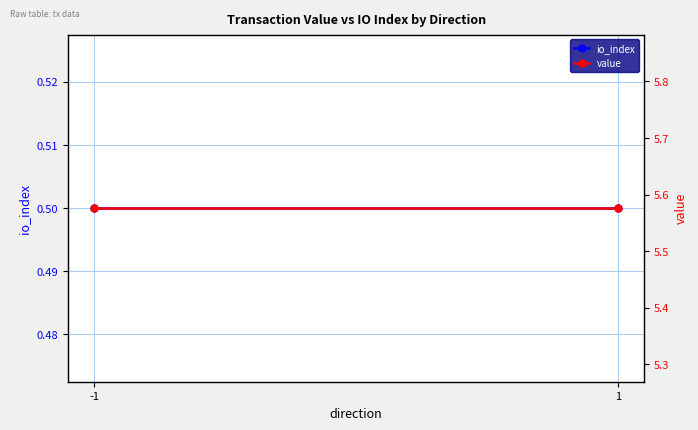

Reading left to right, list all the values displayed in this chart.

io_index: 0.5	0.5
value: 5.6	5.6